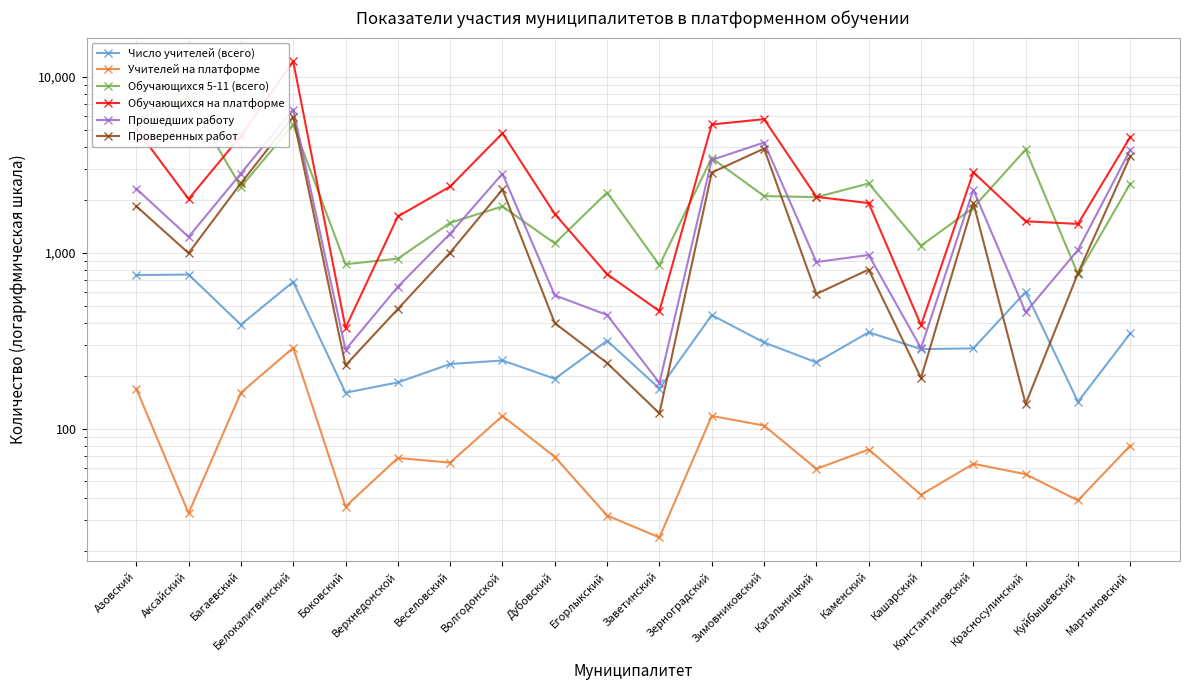

What is the difference between the maximum and minimum values in the Прошедших работу series?

6353